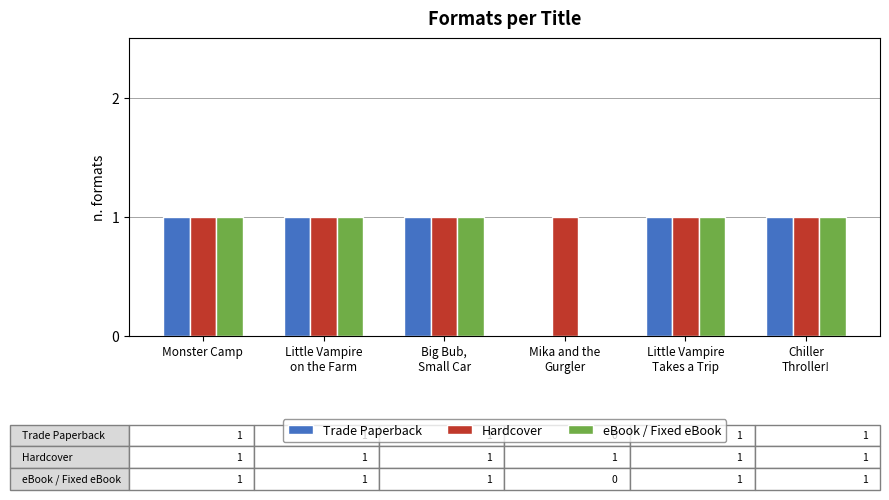

Which series has the largest total across all categories?

Hardcover